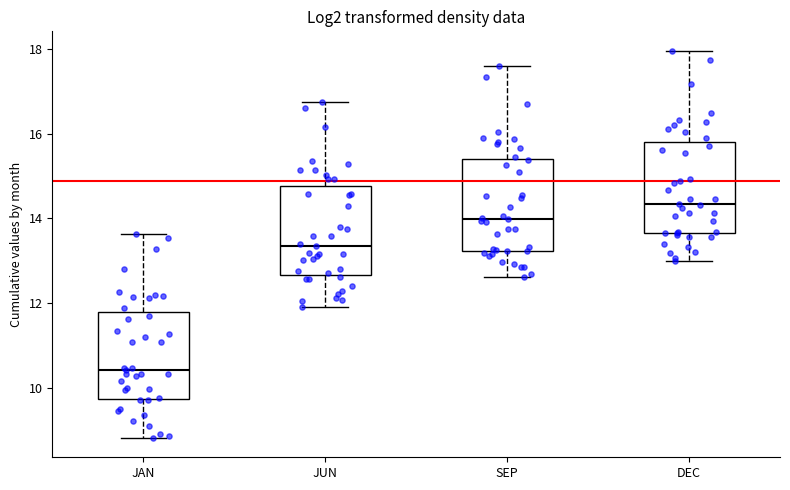

Which box has the highest median line?

DEC